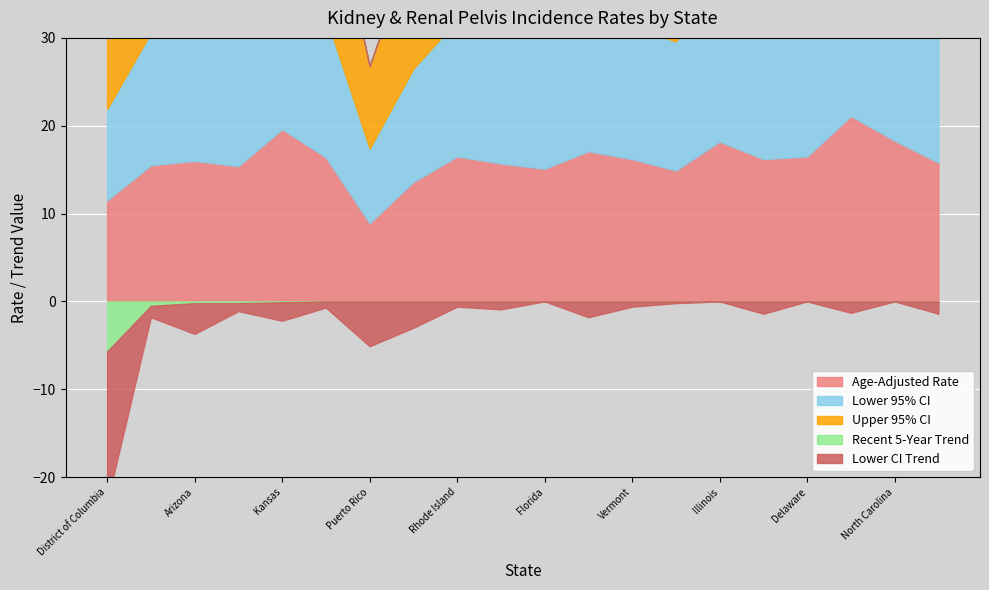

True or false: Lower 95% CI has more than 2 interior local peaks.

True